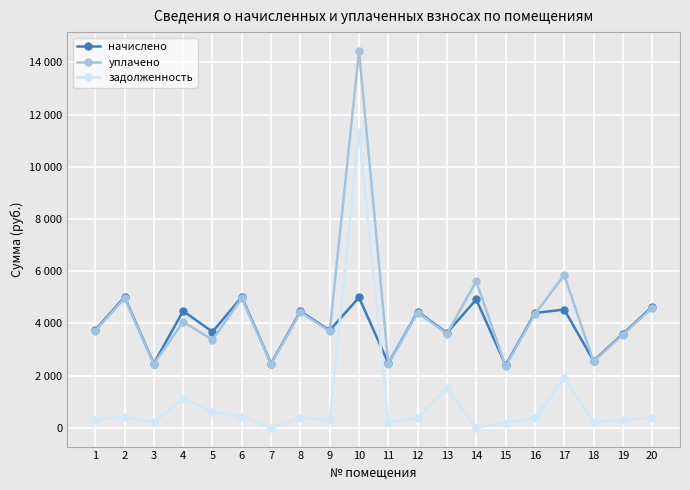

Reading right to left, list all the values displayed in this chart.

начислено: 20=4635.4	19=3596.4	18=2565.5	17=4531.4	16=4395.6	15=2397.6	14=4915.1	13=3636.4	12=4451.5	11=2469.5	10=4995.0	9=3732.2	8=4467.5	7=2461.6	6=5011.0	5=3676.3	4=4475.5	3=2461.6	2=5011.0	1=3740.3
уплачено: 20=4595.9	19=3565.8	18=2543.7	17=5849.2	16=4358.2	15=2357.4	14=5608.8	13=3605.4	12=4413.6	11=2448.5	10=14440.0	9=3700.5	8=4429.5	7=2440.6	6=4968.3	5=3370.0	4=4064.5	3=2440.6	2=4968.3	1=3708.4
задолженность: 20=386.3	19=299.7	18=213.8	17=1918.4	16=366.3	15=199.8	14=0.0	13=1527.8	12=371.0	11=205.8	10=11349.1	9=311.0	8=372.3	7=0.0	6=417.6	5=613.0	4=1120.3	3=205.1	2=417.6	1=311.7